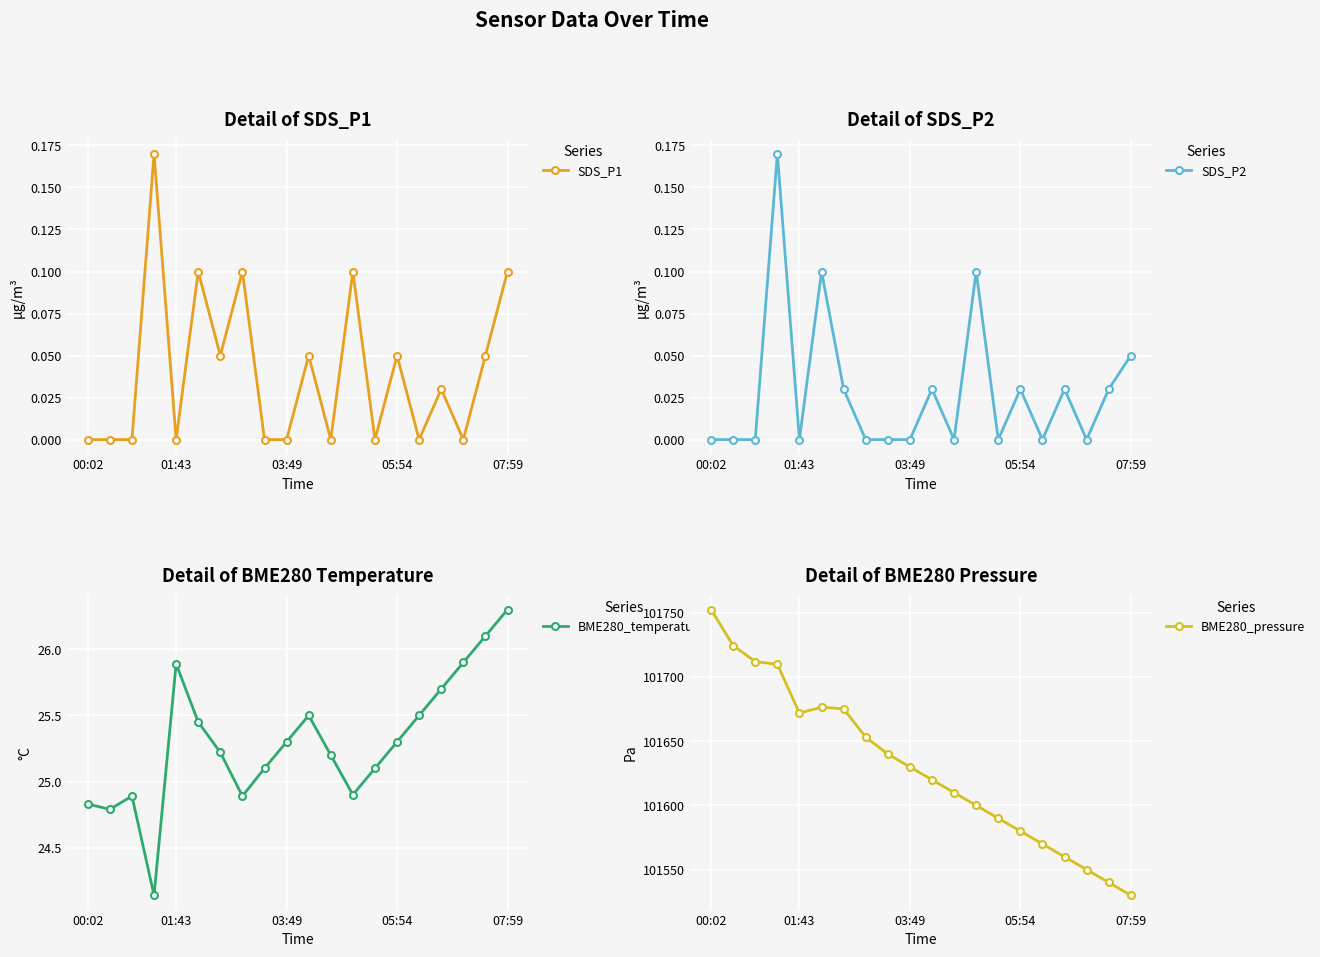

Does the chart display data point markers on the line(s)?

Yes